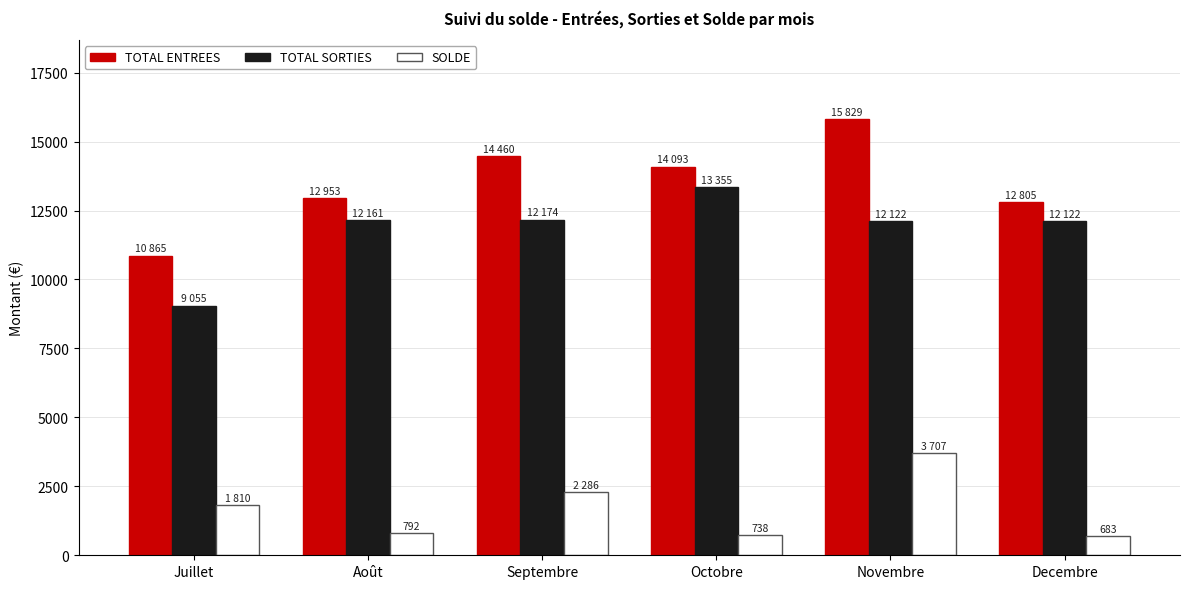

What is the smallest value displayed?

682.6